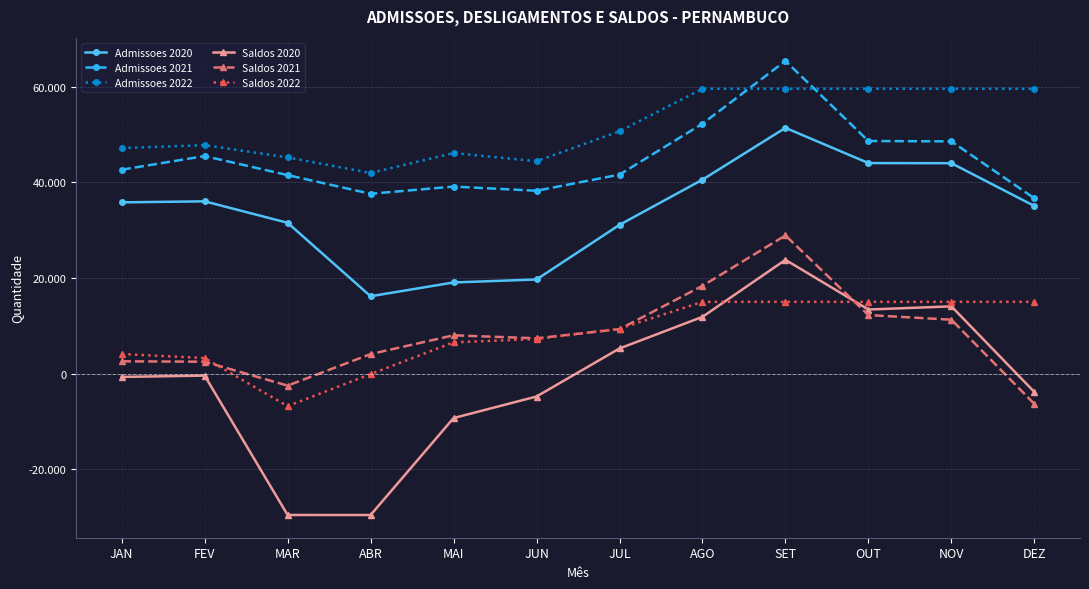

True or false: Admissoes 2020 and Saldos 2021 intersect in this chart.

False